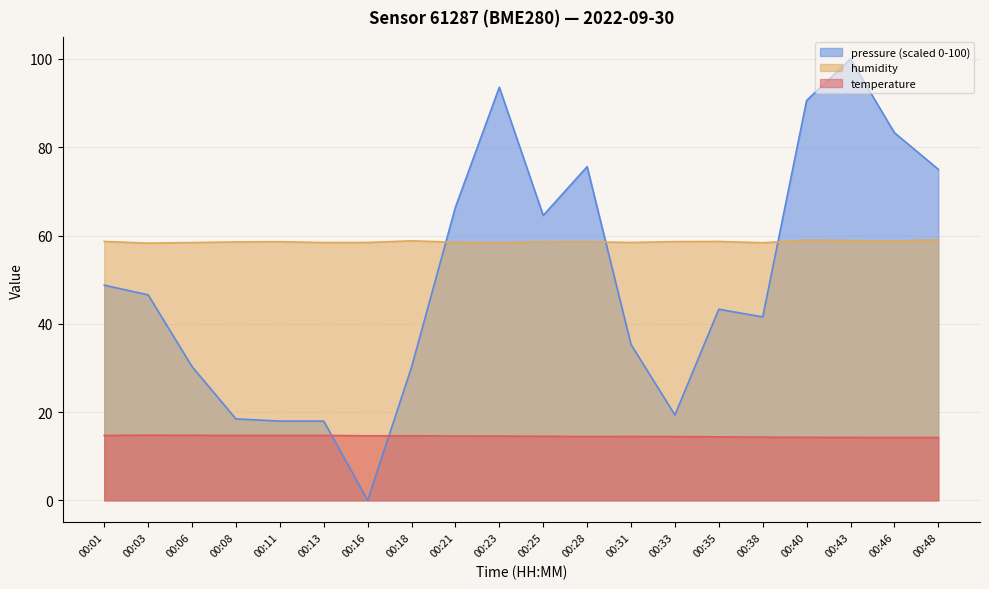

Reading right to left, transcribe all the data shown in this chart.

temperature: 14.2	14.2	14.2	14.3	14.3	14.4	14.4	14.5	14.4	14.5	14.6	14.6	14.6	14.6	14.7	14.7	14.7	14.7	14.8	14.7
humidity: 59.0	58.7	58.9	58.9	58.4	58.6	58.6	58.4	58.6	58.6	58.4	58.5	58.8	58.4	58.4	58.6	58.5	58.4	58.3	58.6
pressure_norm: 75.0	83.3	100.0	90.6	41.5	43.3	19.3	35.3	75.6	64.6	93.6	66.4	30.1	0.0	17.9	17.9	18.5	30.3	46.5	48.8